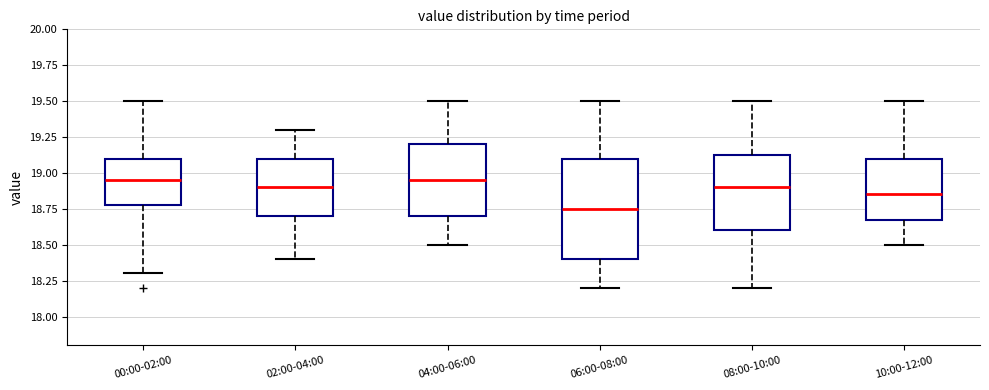

Reading left to right, read every box against the y-axis: the position of its median line, the range the box covers, and the ends of its whiskers. The values are not printed on the chart, so give them approximately, as read against the axis.

00:00-02:00: median 18.95, box 18.80 to 19.10, whiskers 18.30 to 19.50
02:00-04:00: median 18.90, box 18.70 to 19.10, whiskers 18.40 to 19.30
04:00-06:00: median 18.95, box 18.70 to 19.20, whiskers 18.50 to 19.50
06:00-08:00: median 18.75, box 18.40 to 19.10, whiskers 18.20 to 19.50
08:00-10:00: median 18.90, box 18.60 to 19.15, whiskers 18.20 to 19.50
10:00-12:00: median 18.85, box 18.70 to 19.10, whiskers 18.50 to 19.50